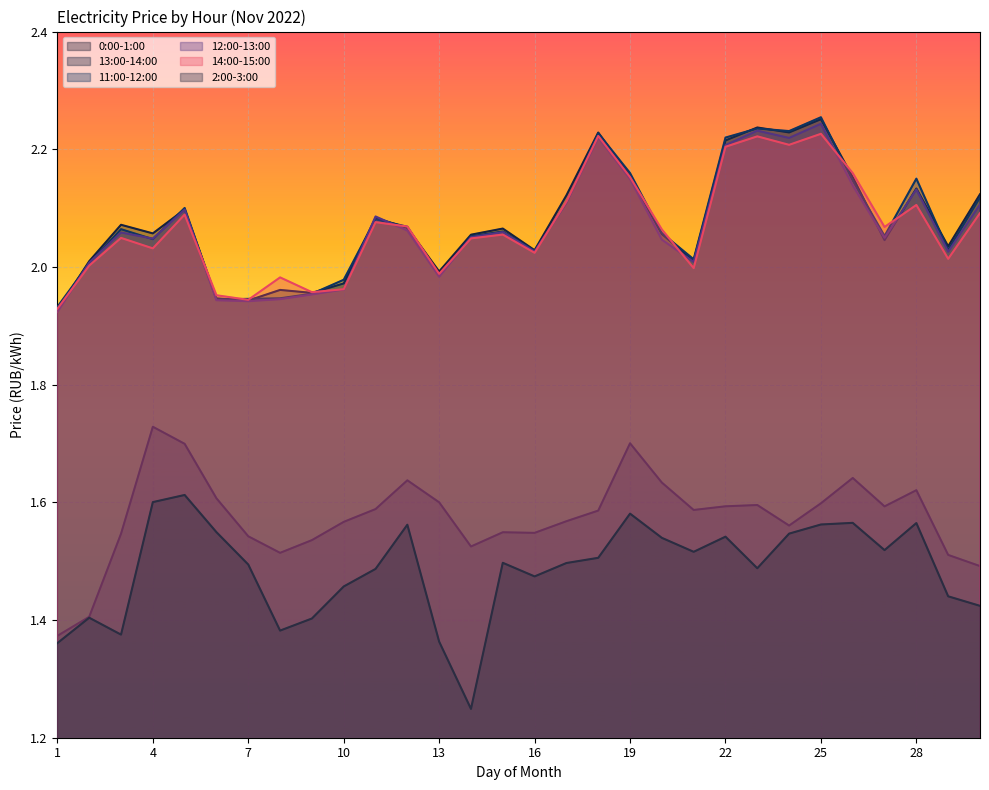

What is the difference between the highest and lowest values at 11?

0.6